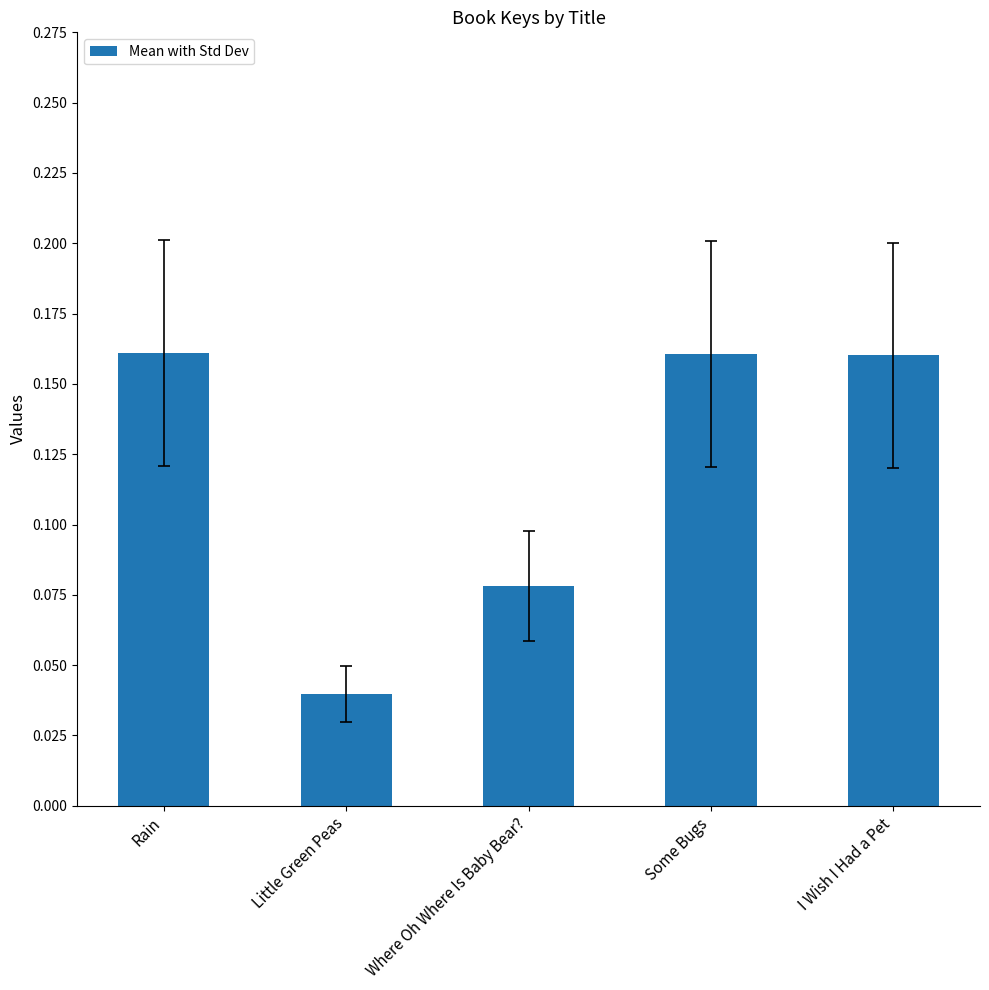

The chart shows a value of 0.3 at Some Bugs. True or false?

False